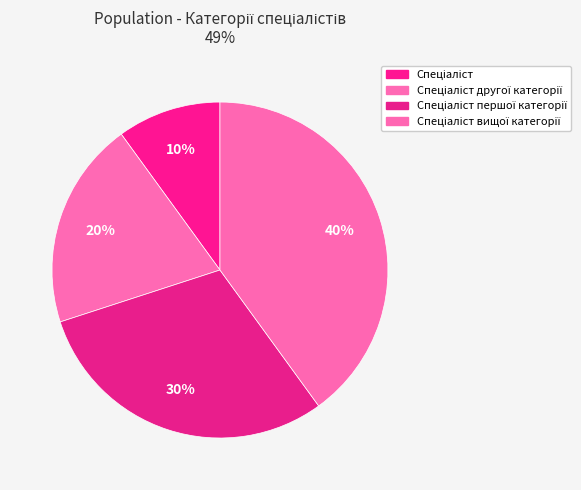

Combined, what portion of the pie is Спеціаліст першої категорії and Спеціаліст?

40.0%